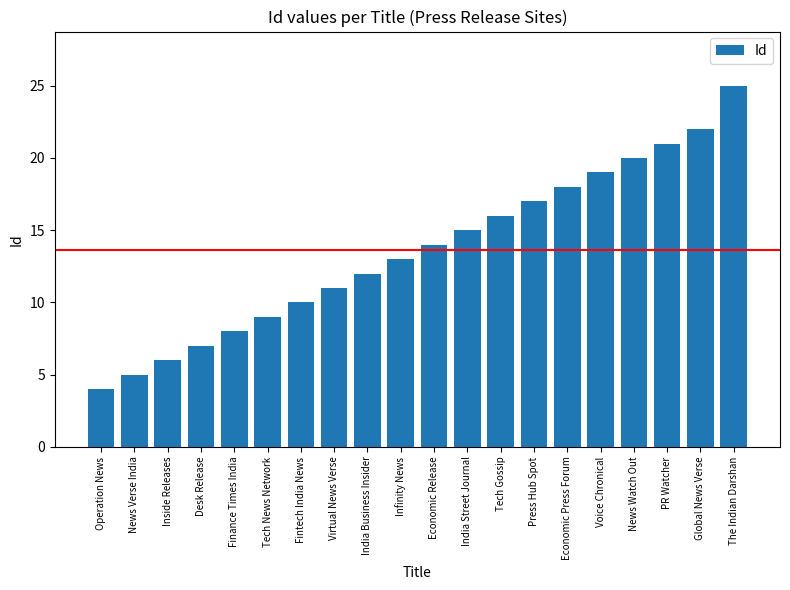

List the labels in order of value, largest first.

The Indian Darshan, Global News Verse, PR Watcher, News Watch Out, Voice Chronical, Economic Press Forum, Press Hub Spot, Tech Gossip, India Street Journal, Economic Release, Infinity News, India Business Insider, Virtual News Verse, Fintech India News, Tech News Network, Finance Times India, Desk Release, Inside Releases, News Verse India, Operation News